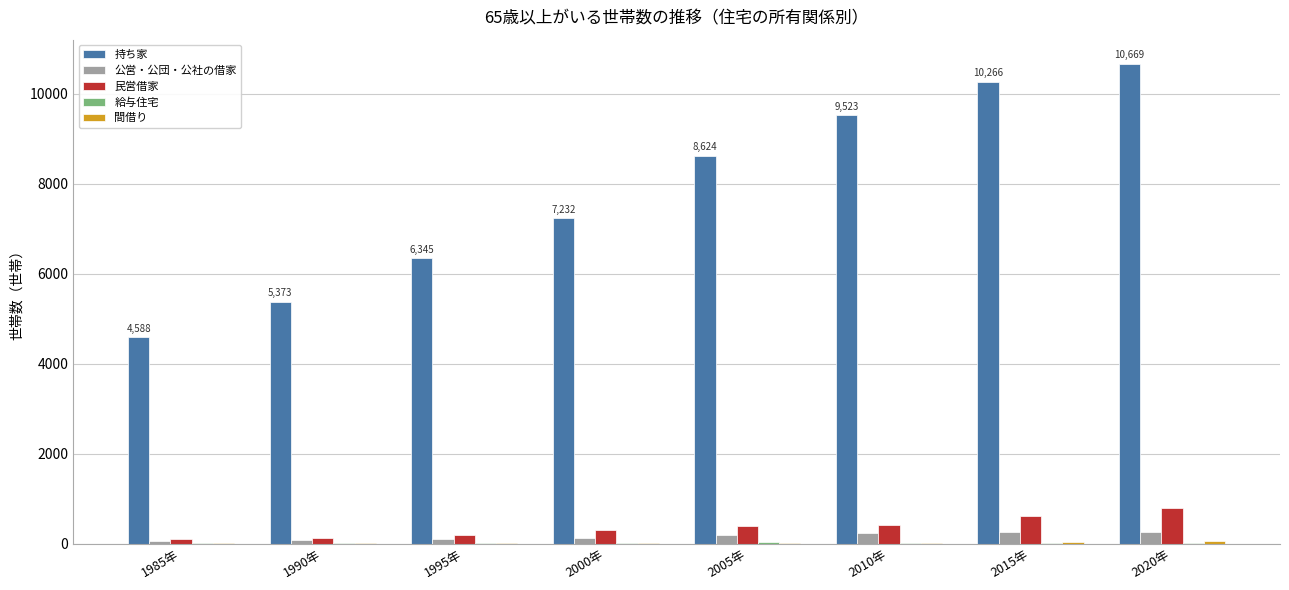

Is it true that 公営・公団・公社の借家 equals 75 at 1990年?

True